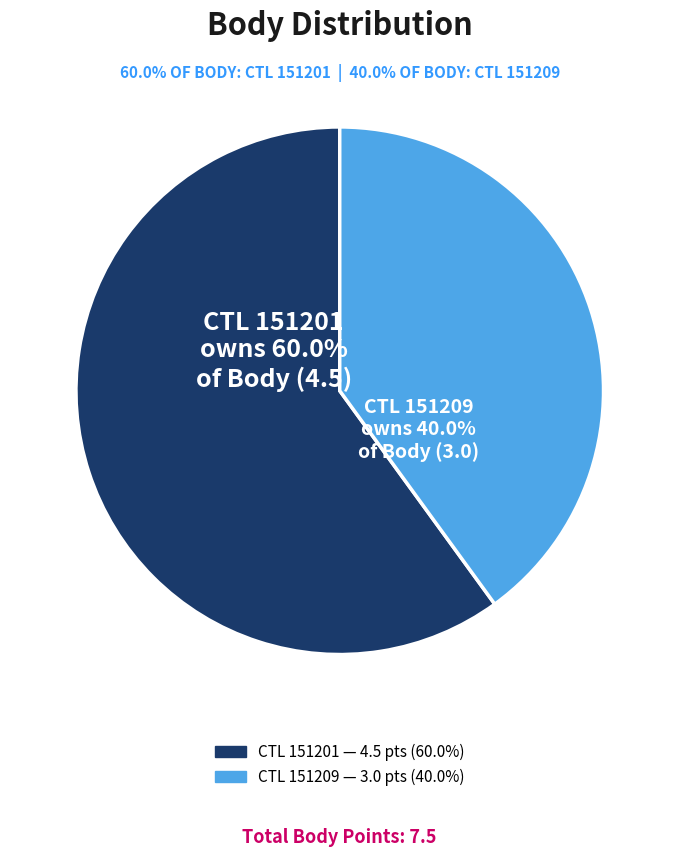

Does any single category account for the majority?

Yes